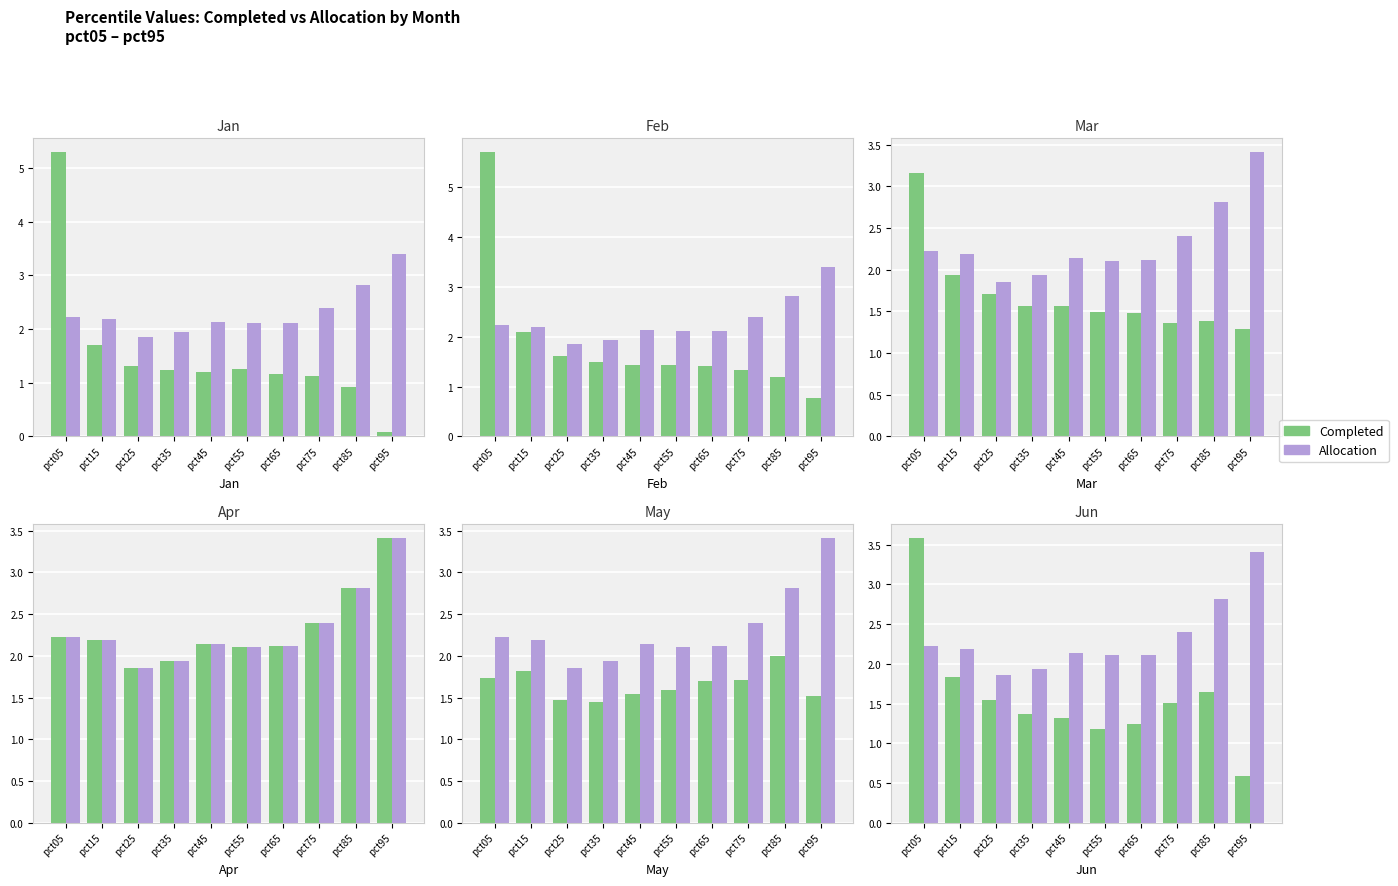

What is the total value across all series at pct55?

3.3